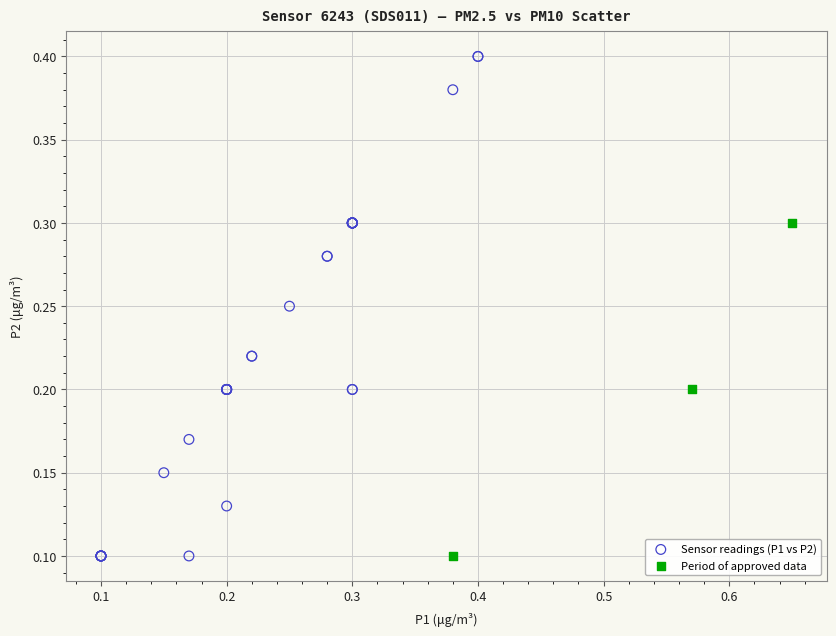

What are all the series names shown in the legend?

Sensor readings (P1 vs P2), Period of approved data